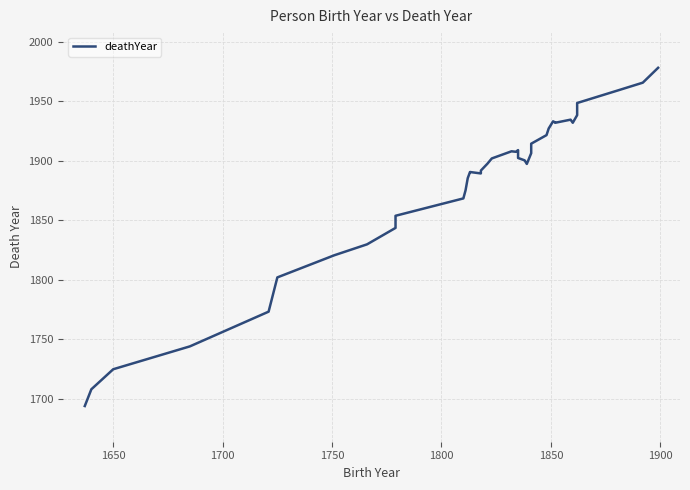

How many data points are less than 1900?

19